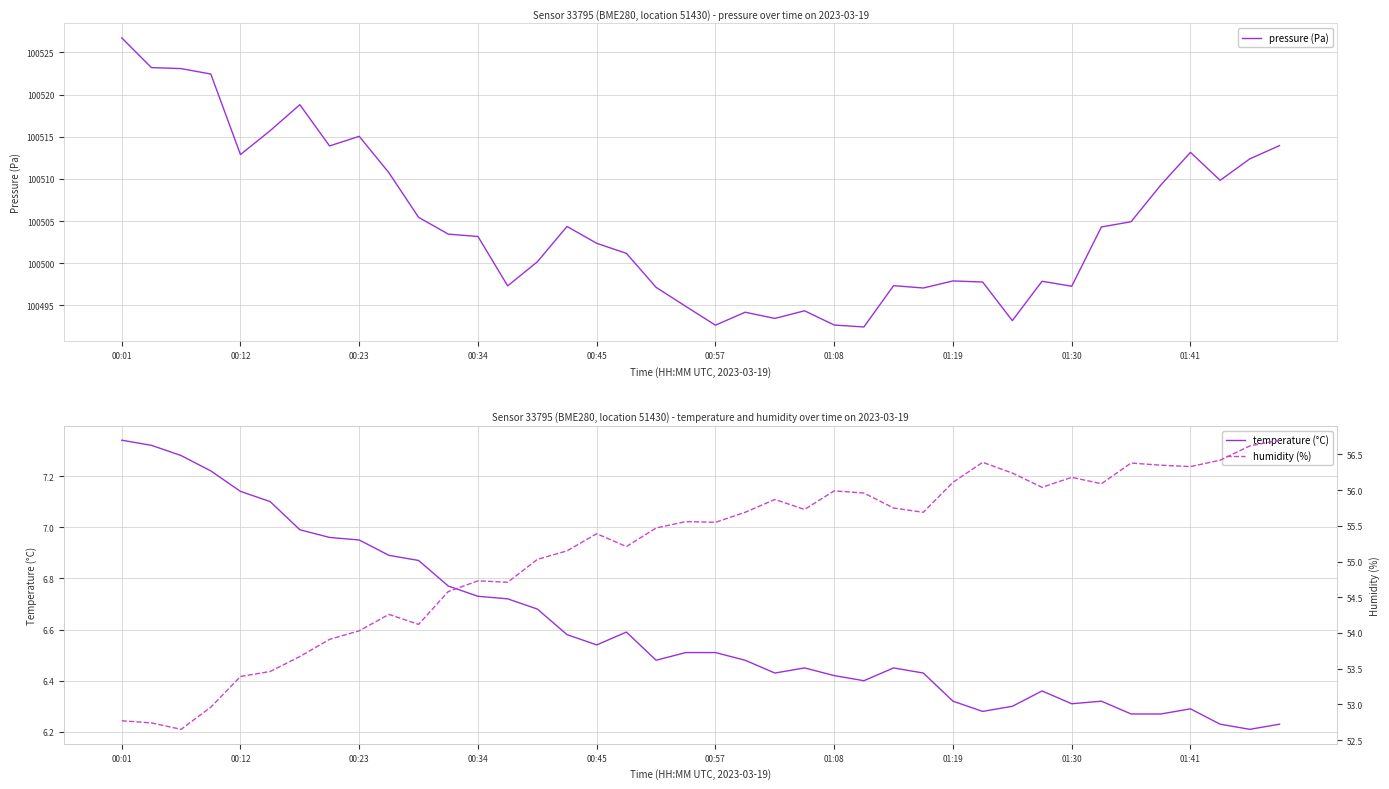

What is the sum of all temperature (°C) values?

264.6